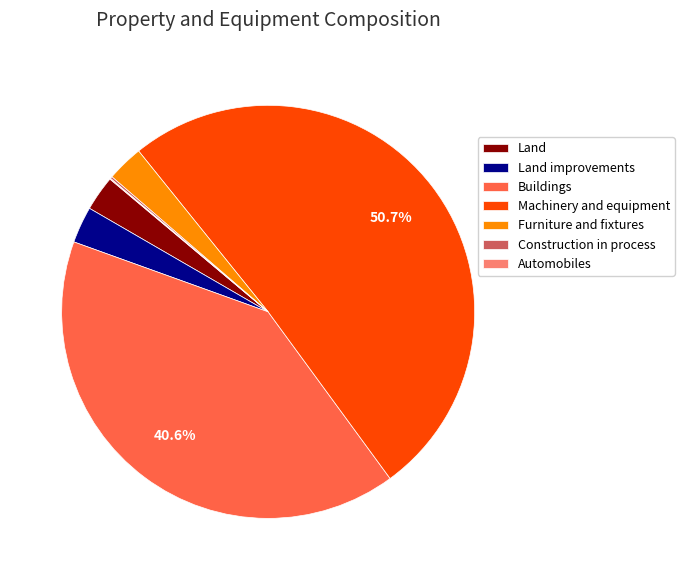

What is the majority slice?

Machinery and equipment